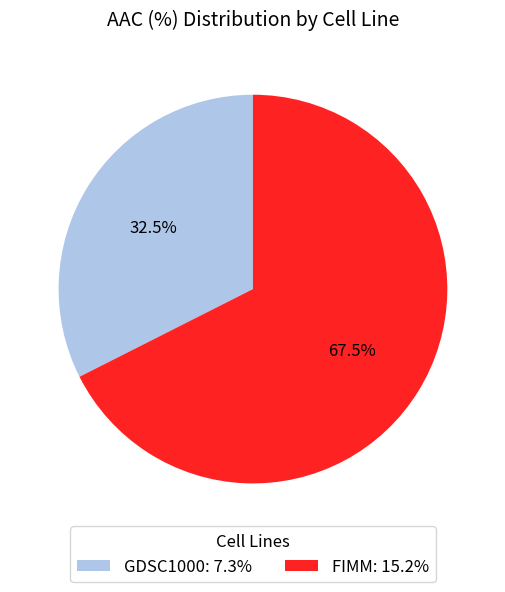

Between GDSC1000: 7.3% and FIMM: 15.2%, which is larger?

FIMM: 15.2%